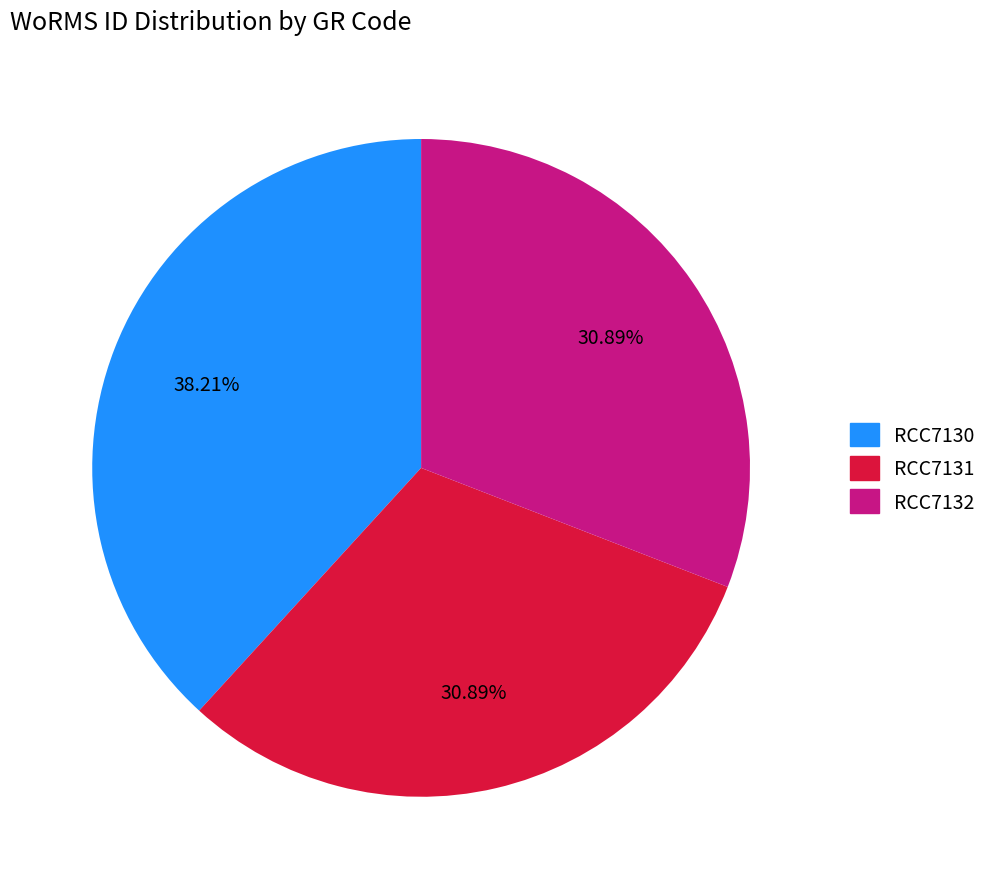

To the nearest percent, what is the average slice percentage?

33%